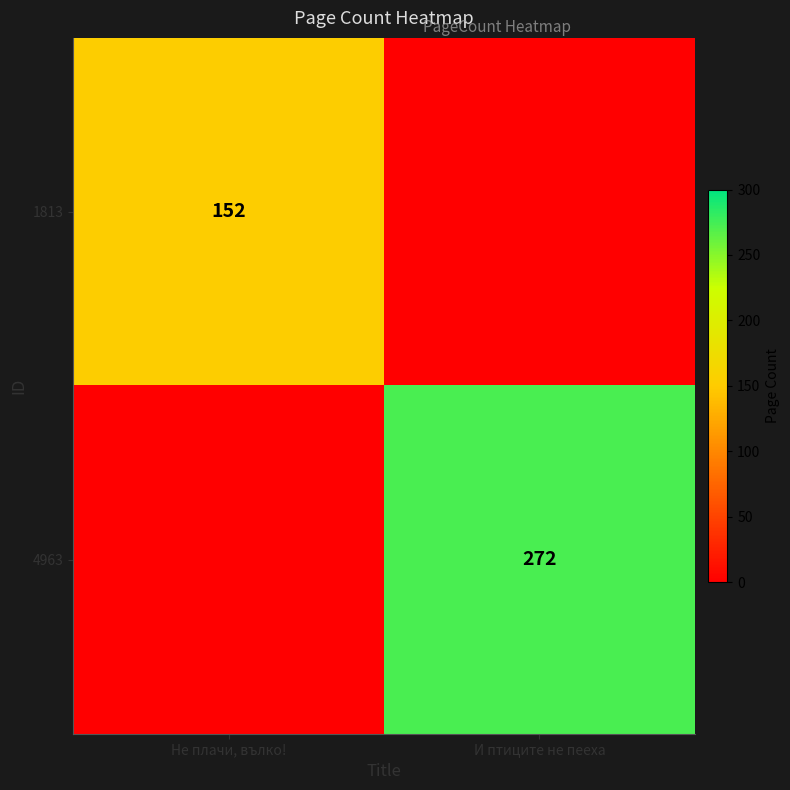

True or false: 1813 has a value of 204 at Не плачи, вълко!.

False